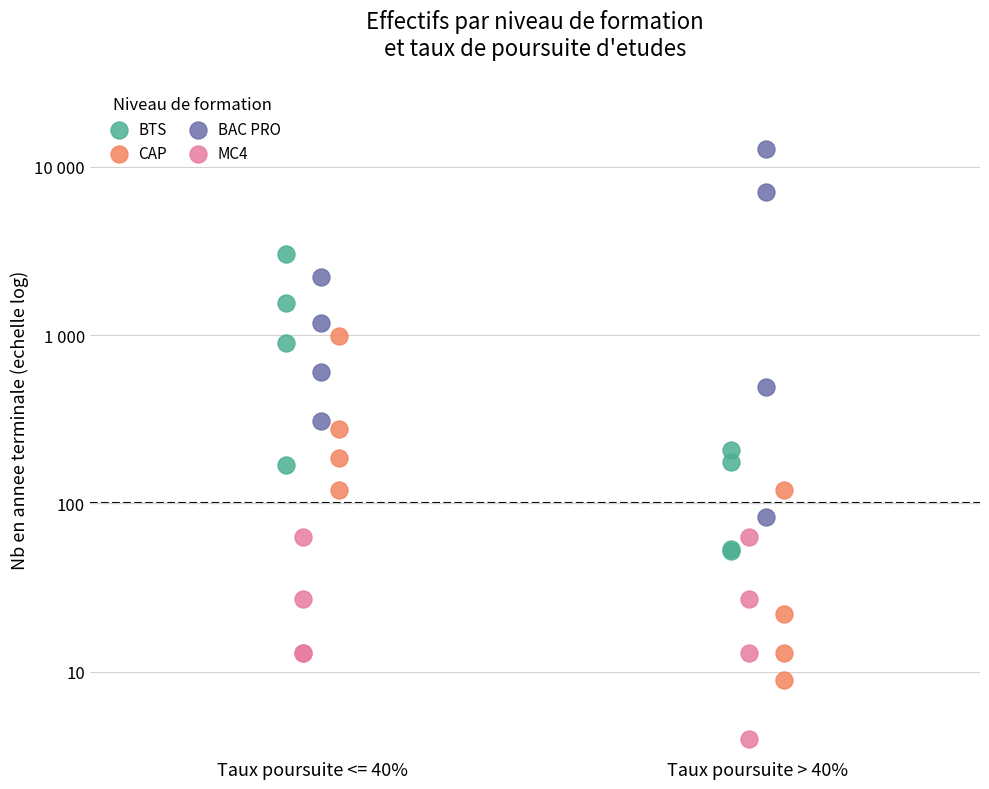

Which series has the largest Y range (max minus min)?

BAC PRO